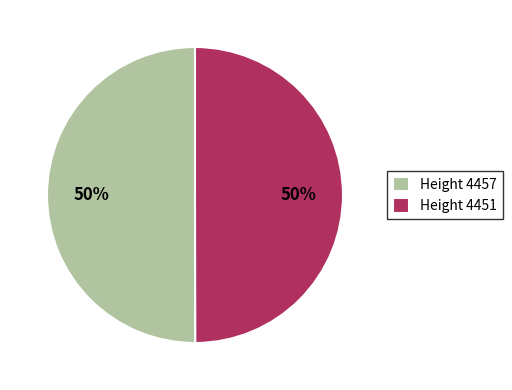

Is the sum of Height 4457 and Height 4451 greater than half?

Yes